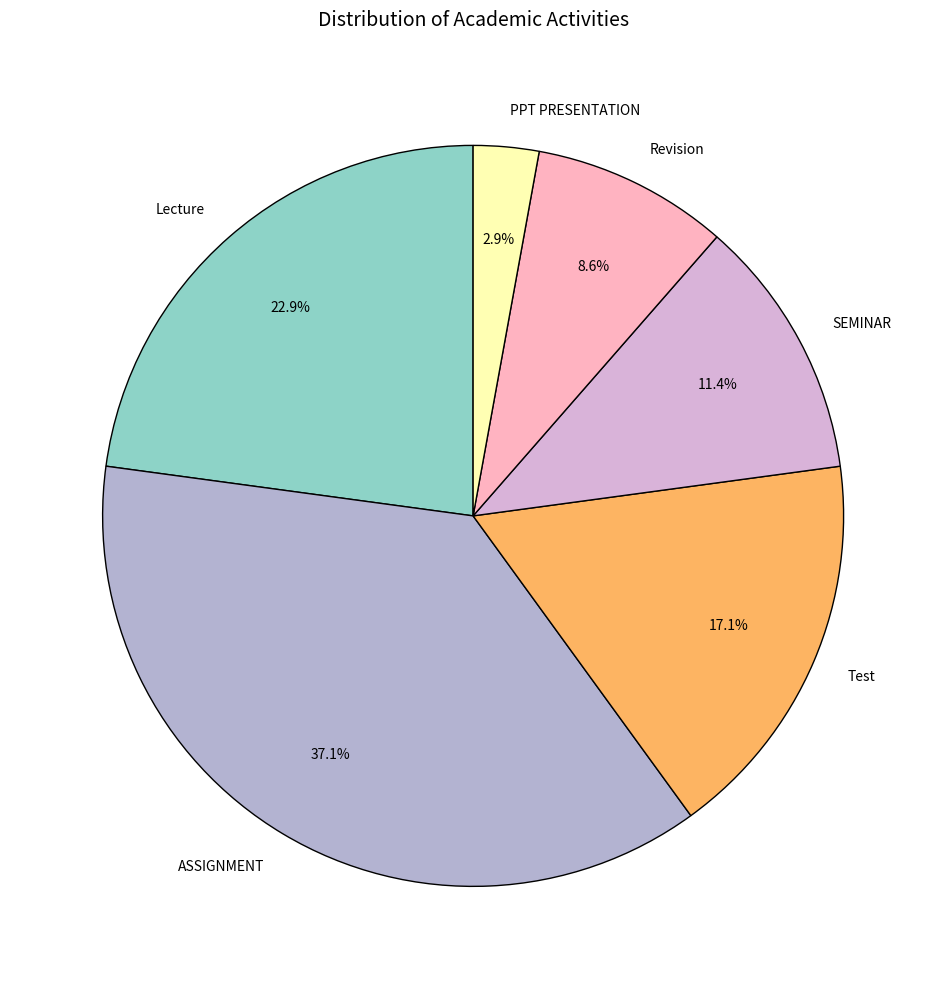

To the nearest percent, what is the difference between the largest and smallest slice percentages?

34%